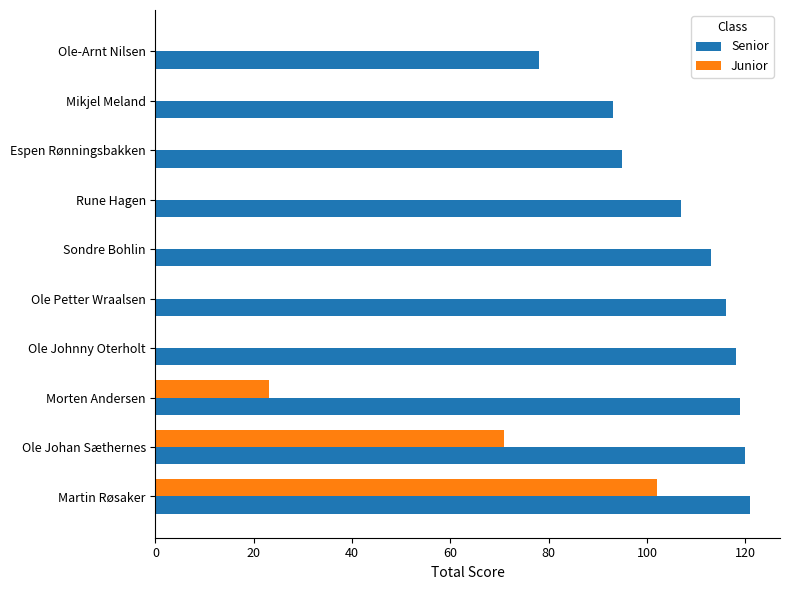

How many categories are shown in the chart?

10